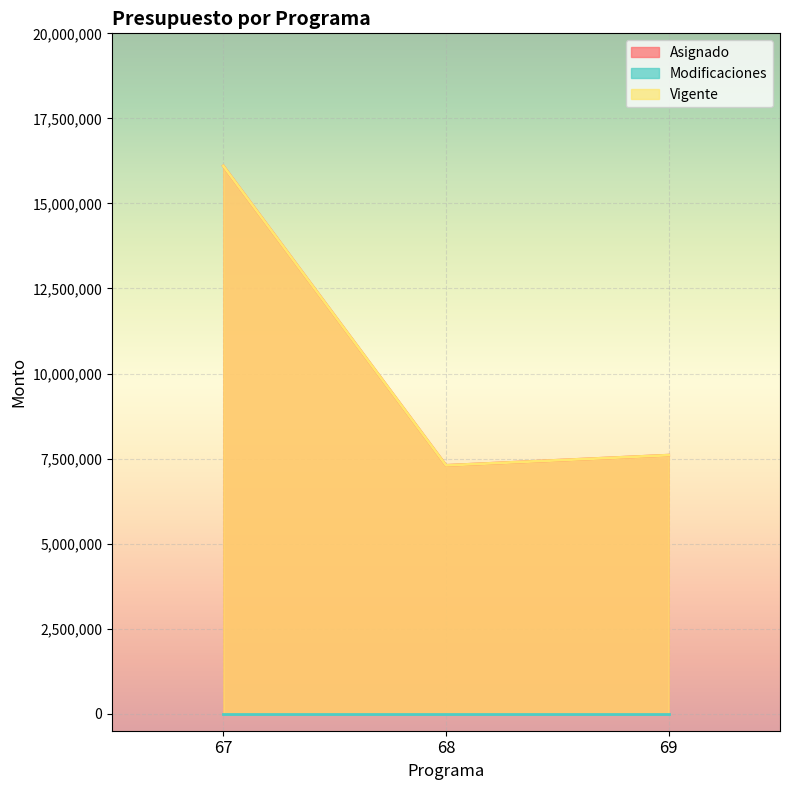

Read the Asignado value at 67.

16100000